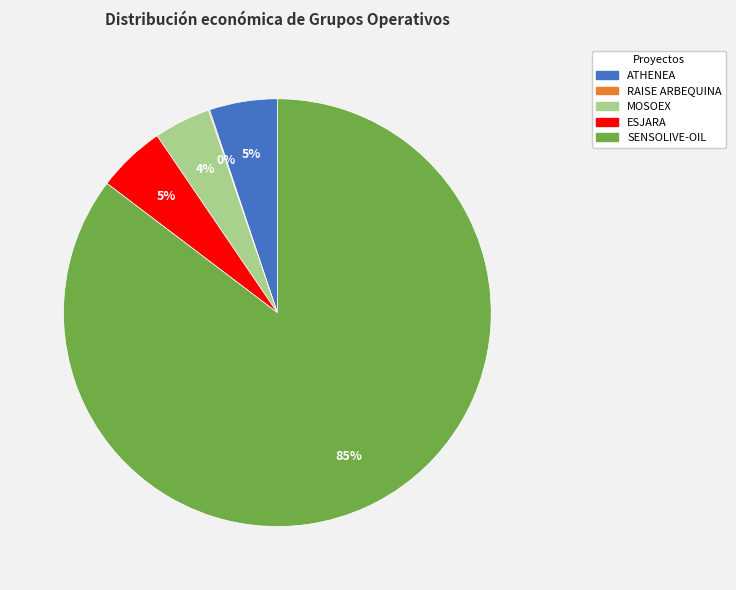

To the nearest percent, what percentage of the pie is ATHENEA?

5%